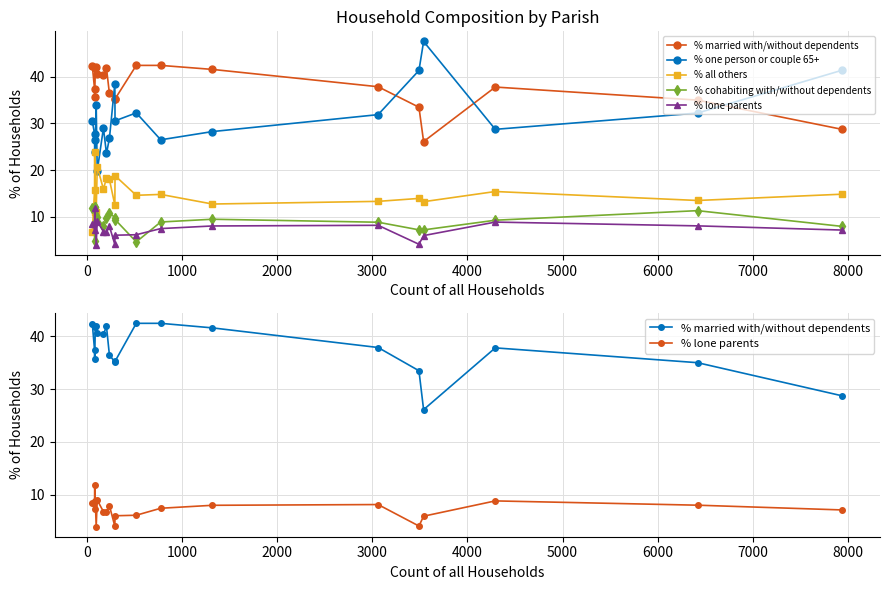

Does the chart display data point markers on the line(s)?

Yes